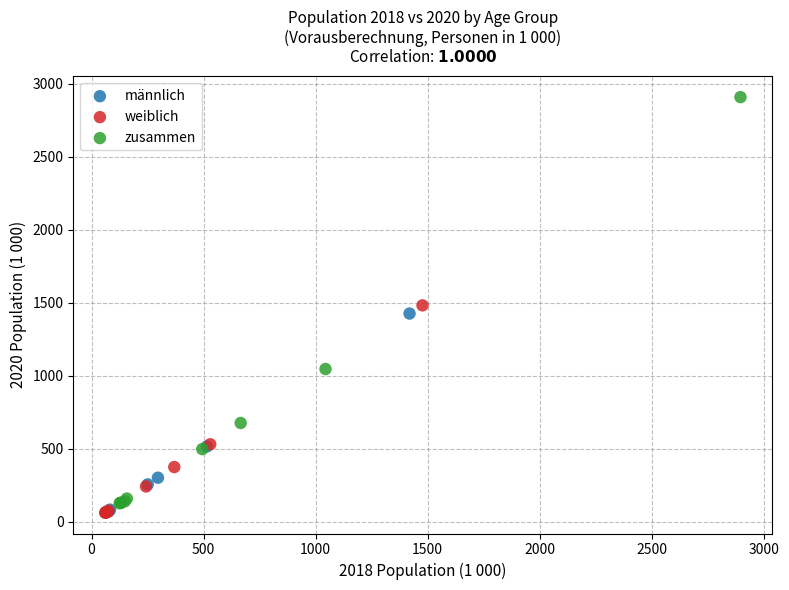

Which series reaches the maximum Y coordinate?

zusammen